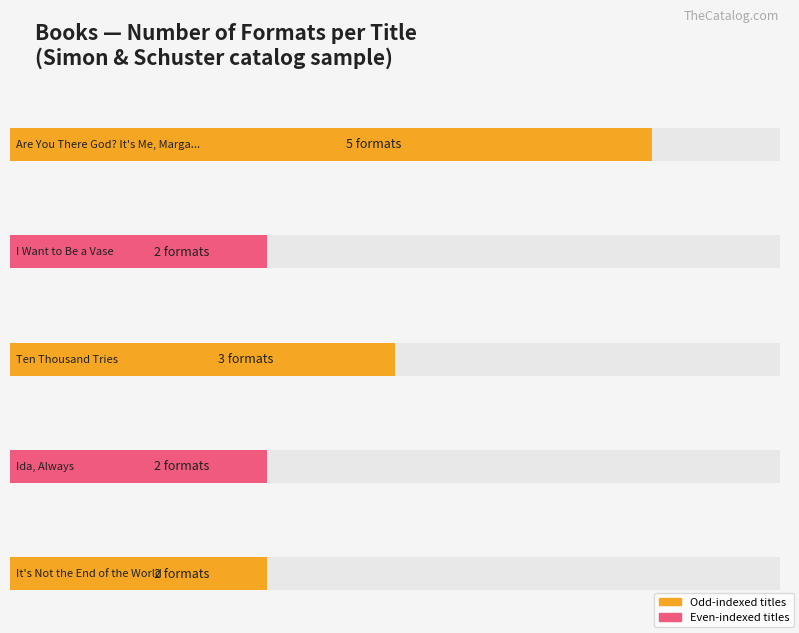

Approximately how many times larger is the value at Ten Thousand Tries compared to It's Not the End of the World?

1.5